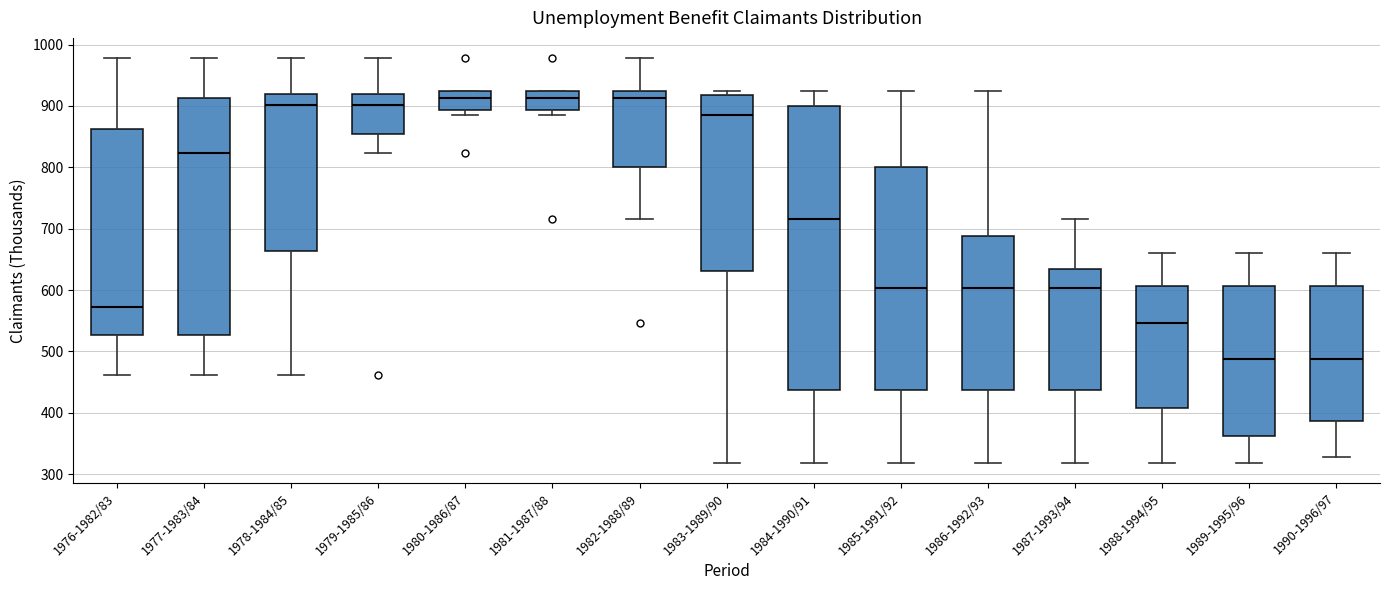

Reading left to right, read every box against the y-axis: the position of its median line, the range the box covers, and the ends of its whiskers. The values are not printed on the chart, so give them approximately, as read against the axis.

1976-1982/83: median 570, box 530 to 860, whiskers 460 to 980
1977-1983/84: median 820, box 530 to 910, whiskers 460 to 980
1978-1984/85: median 900, box 660 to 920, whiskers 460 to 980
1979-1985/86: median 900, box 850 to 920, whiskers 820 to 980
1980-1986/87: median 910, box 890 to 920, whiskers 890 (just below the box's lower edge) to 930
1981-1987/88: median 910, box 890 to 920, whiskers 890 (just below the box's lower edge) to 930
1982-1988/89: median 910, box 800 to 920, whiskers 720 to 980
1983-1989/90: median 890, box 630 to 920, whiskers 320 to 930
1984-1990/91: median 720, box 440 to 900, whiskers 320 to 920
1985-1991/92: median 600, box 440 to 800, whiskers 320 to 920
1986-1992/93: median 600, box 440 to 690, whiskers 320 to 920
1987-1993/94: median 600, box 440 to 630, whiskers 320 to 720
1988-1994/95: median 550, box 410 to 610, whiskers 320 to 660
1989-1995/96: median 490, box 360 to 610, whiskers 320 to 660
1990-1996/97: median 490, box 390 to 610, whiskers 330 to 660